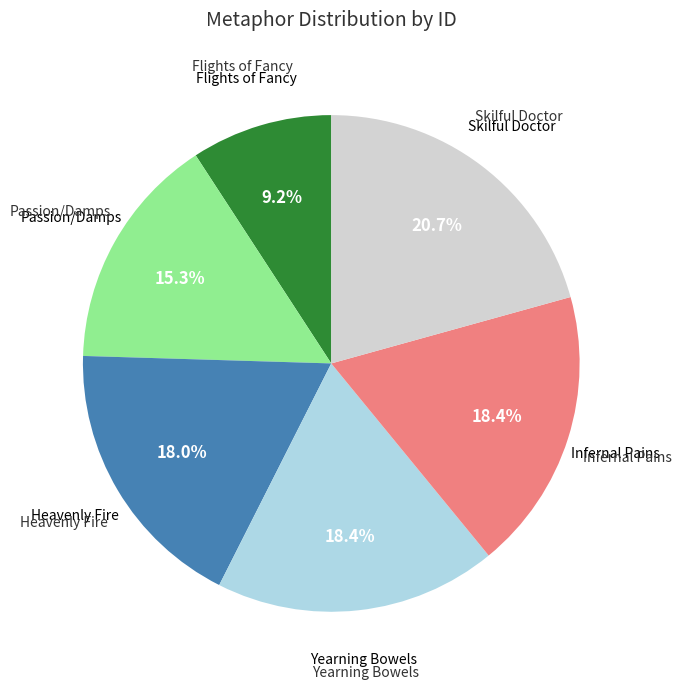

Does any single category account for the majority?

No